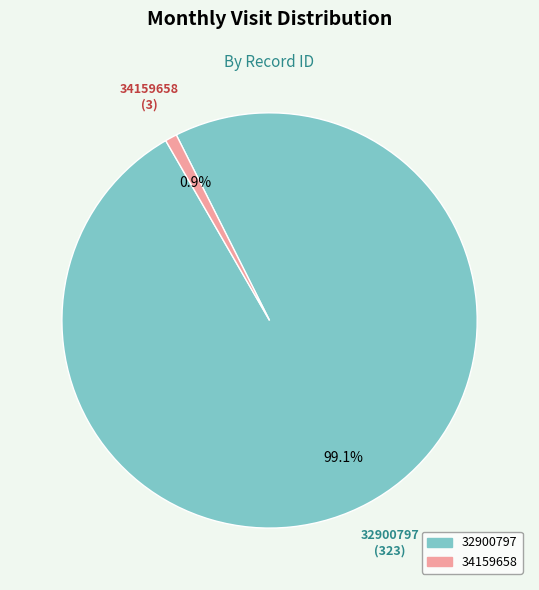

Is the sum of 32900797 and 34159658 greater than half?

Yes